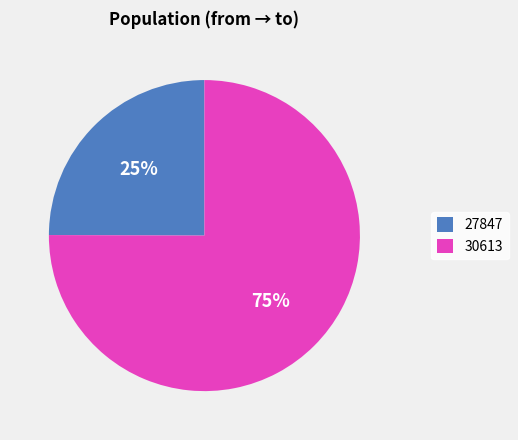

Combined, do 27847 and 30613 account for over 50%?

Yes